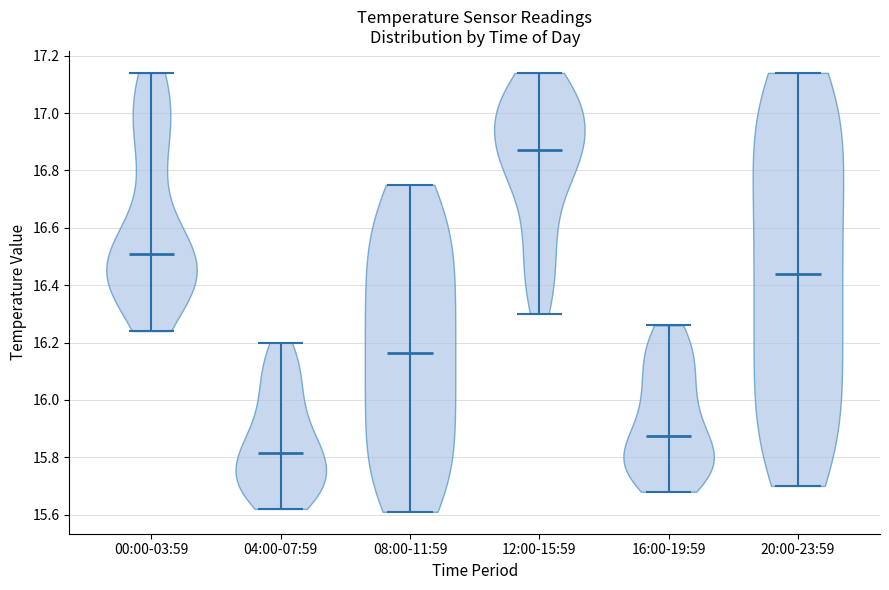

Reading left to right, read every violin against the y-axis: where its median line is, and the lowest and highest points it reaches. The values are not printed on the chart, so give them approximately, as read against the axis.

00:00-03:59: median line 16.52, lowest point 16.24, highest point 17.14
04:00-07:59: median line 15.82, lowest point 15.62, highest point 16.20
08:00-11:59: median line 16.16, lowest point 15.62, highest point 16.76
12:00-15:59: median line 16.88, lowest point 16.30, highest point 17.14
16:00-19:59: median line 15.88, lowest point 15.68, highest point 16.26
20:00-23:59: median line 16.44, lowest point 15.70, highest point 17.14